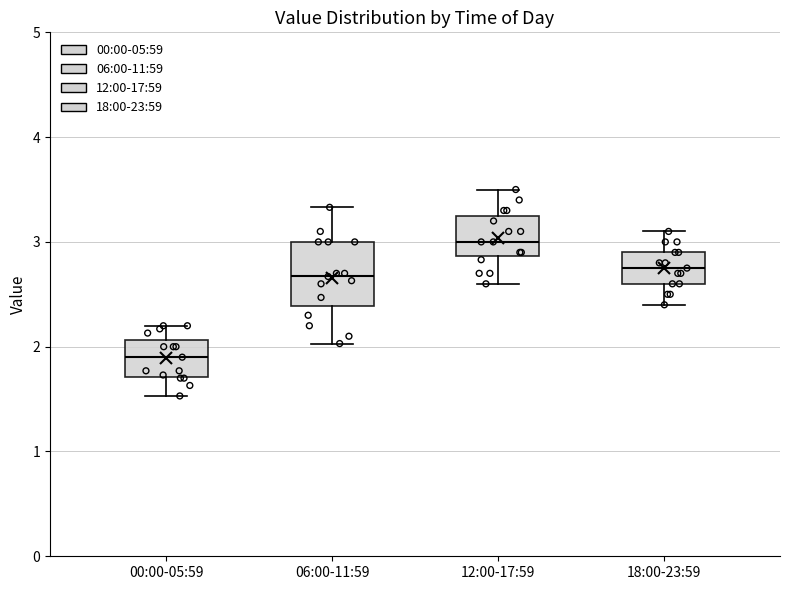

Comparing the boxes themselves (not the whiskers), which one is the tallest?

06:00-11:59